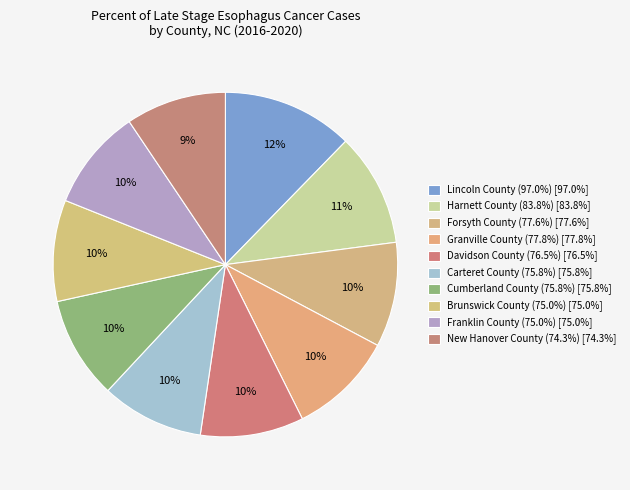

How many slices are in this pie chart?

10